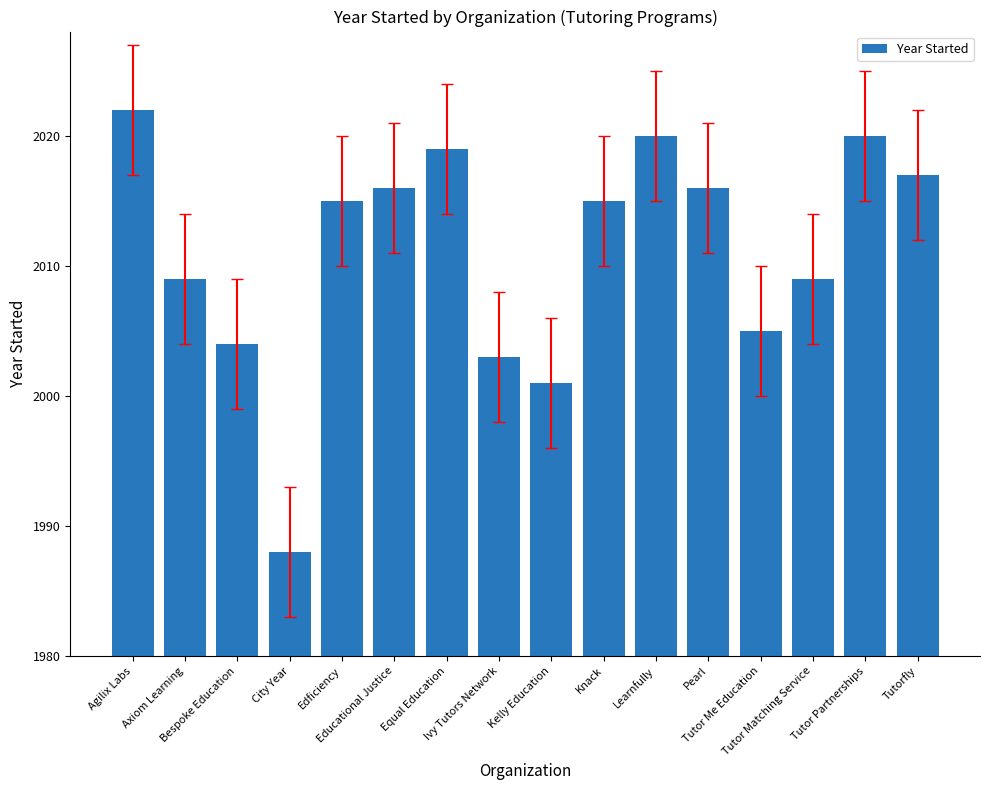

How many distinct data groups are displayed?

1